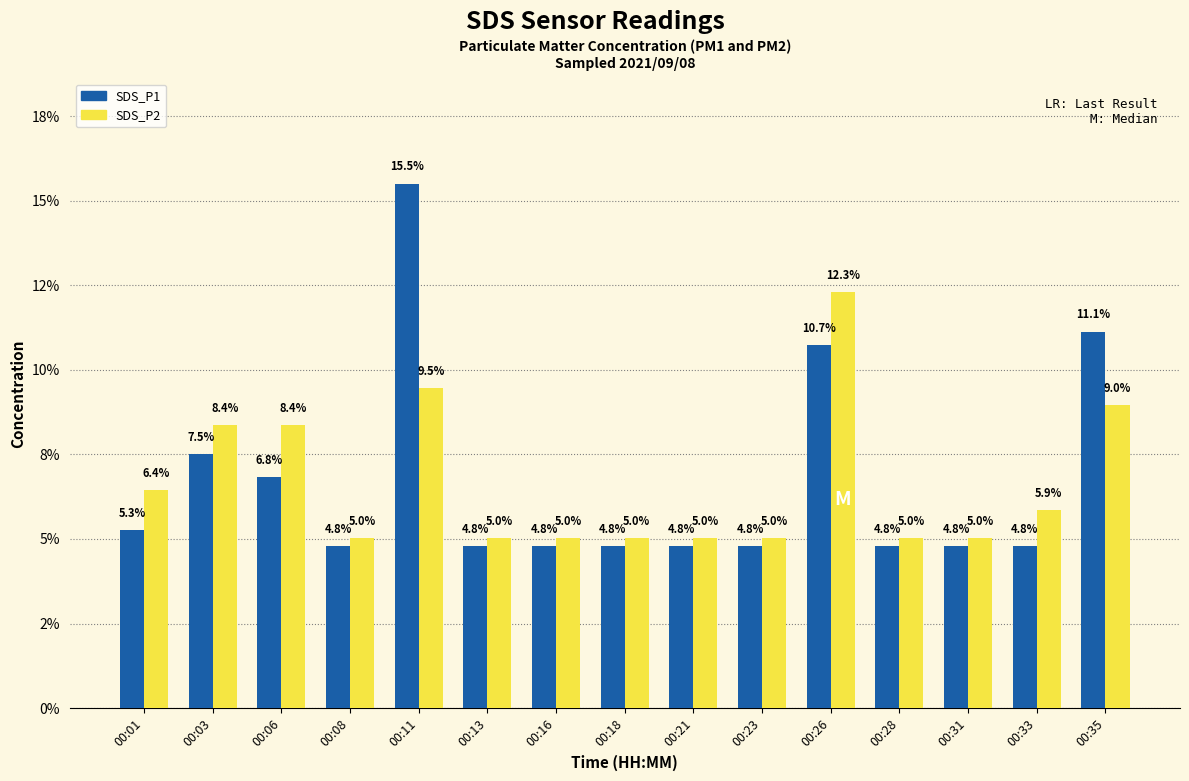

What are all the series names shown in the legend?

SDS_P1, SDS_P2